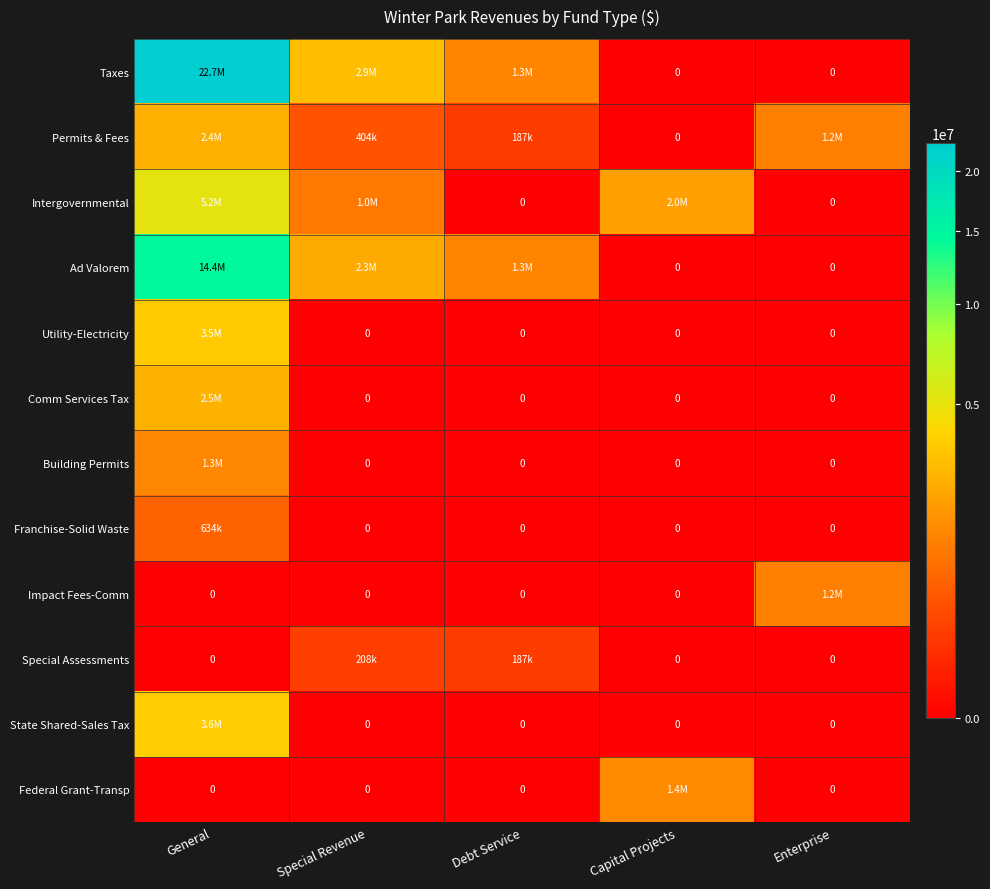

What is the sum of all Utility-Electricity values?

3525012